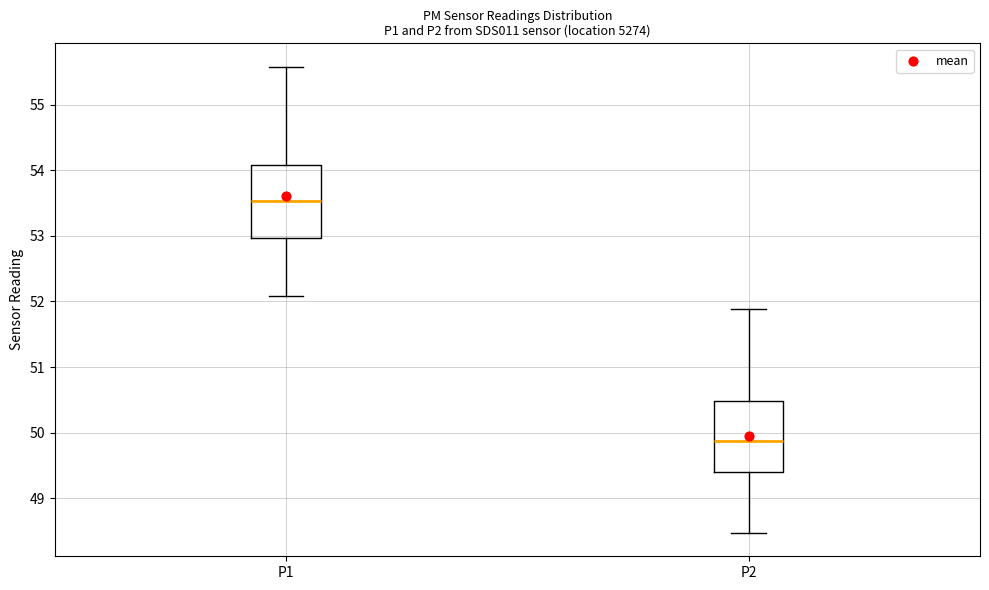

Reading left to right, read every box against the y-axis: the position of its median line, the range the box covers, and the ends of its whiskers. The values are not printed on the chart, so give them approximately, as read against the axis.

P1: median 53.5, box 53.0 to 54.1, whiskers 52.1 to 55.6
P2: median 49.9, box 49.4 to 50.5, whiskers 48.5 to 51.9